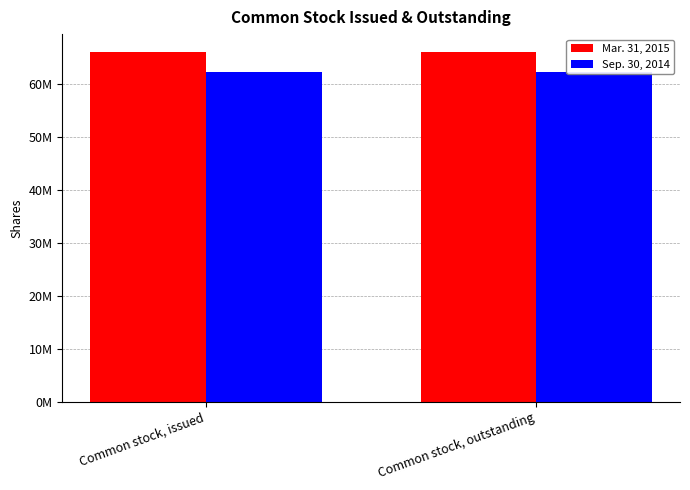

Count the number of data series in this chart.

2